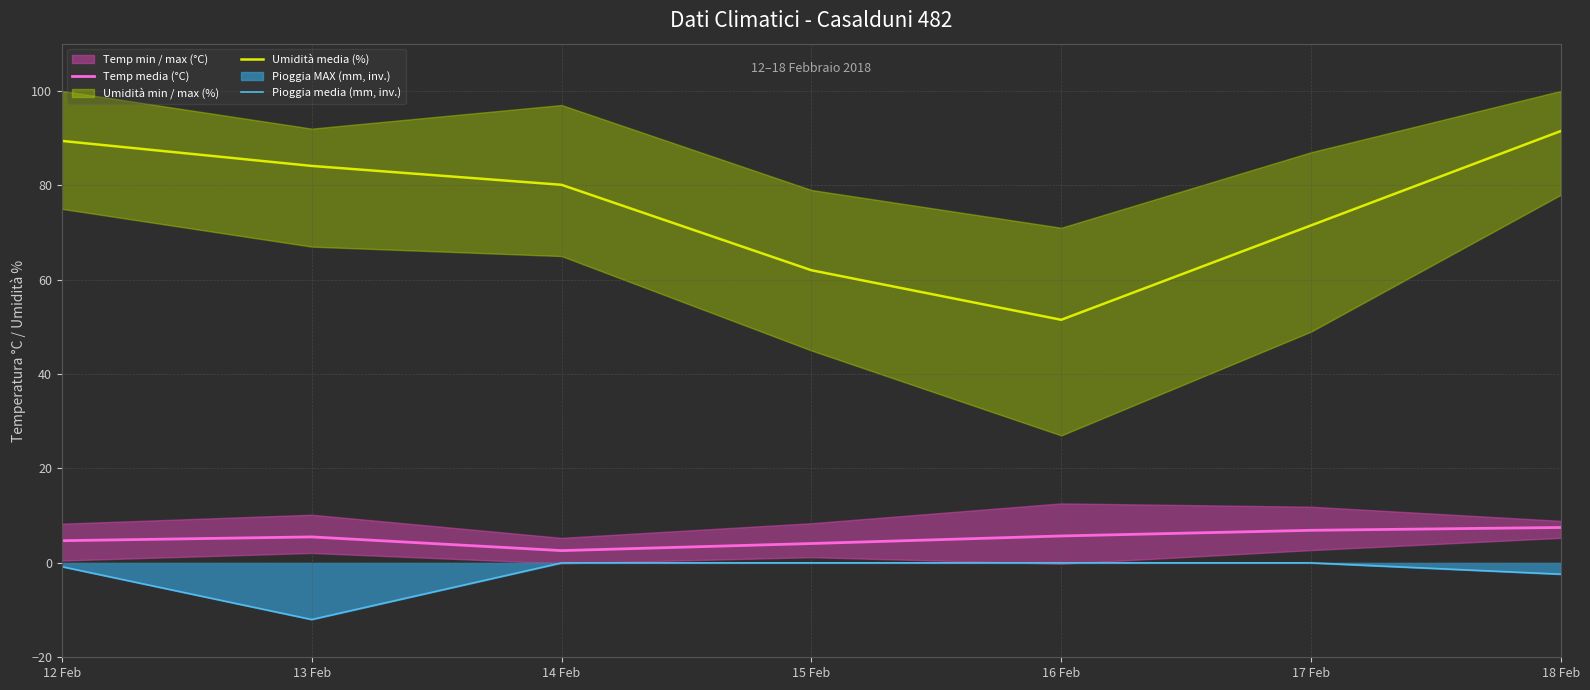

How many interior local valleys does the Temp media (°C) series have?

1